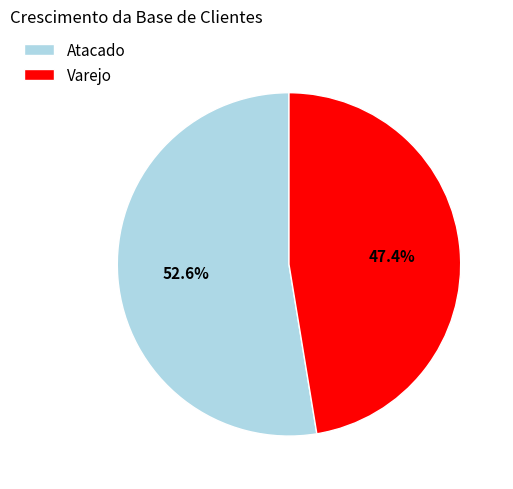

Which category has the biggest portion of the pie?

Atacado